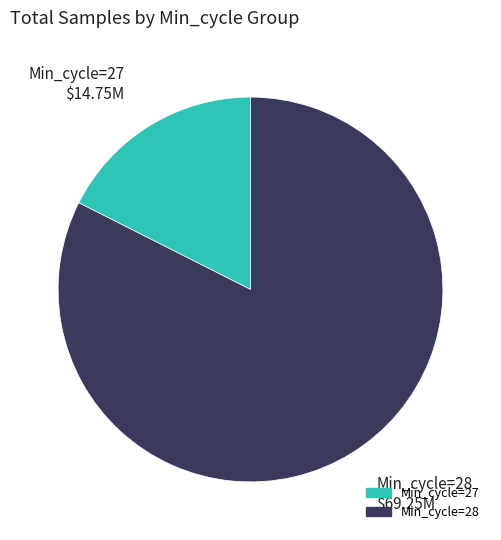

Does any single category account for the majority?

Yes